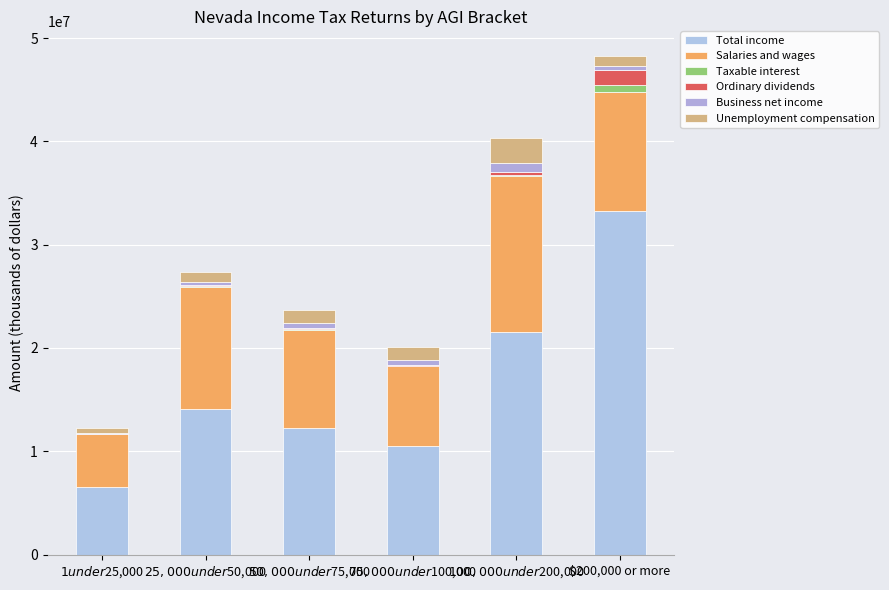

Count the number of categories in the chart.

6